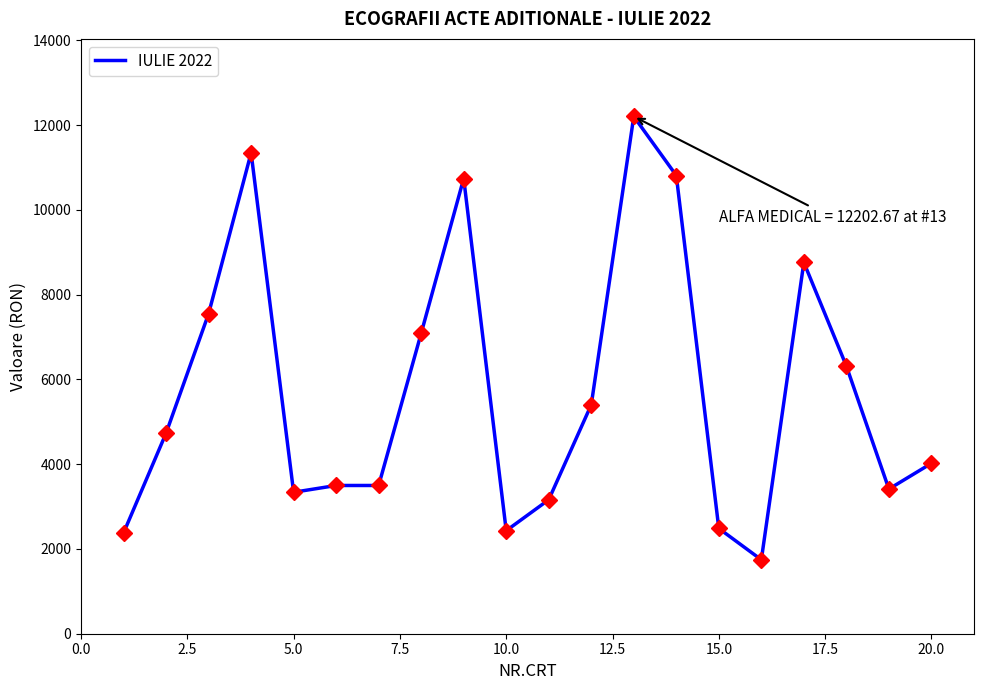

What is the minimum value shown in the chart?

1744.9